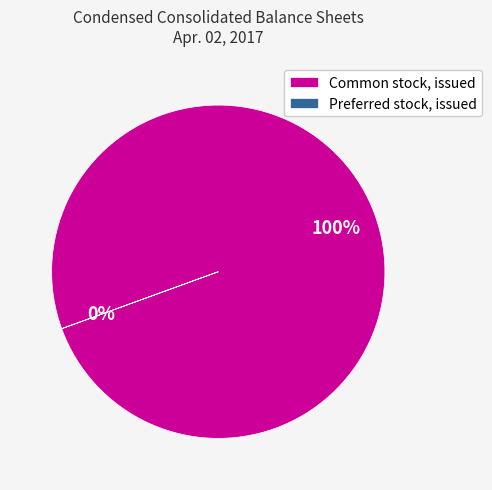

What is the largest slice in the pie chart?

Common stock, issued